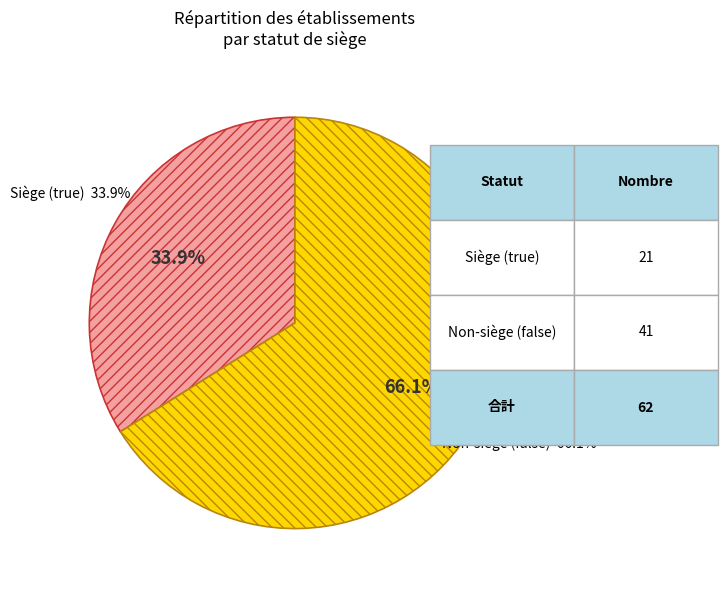

How much of the chart is everything except true?

66.1%